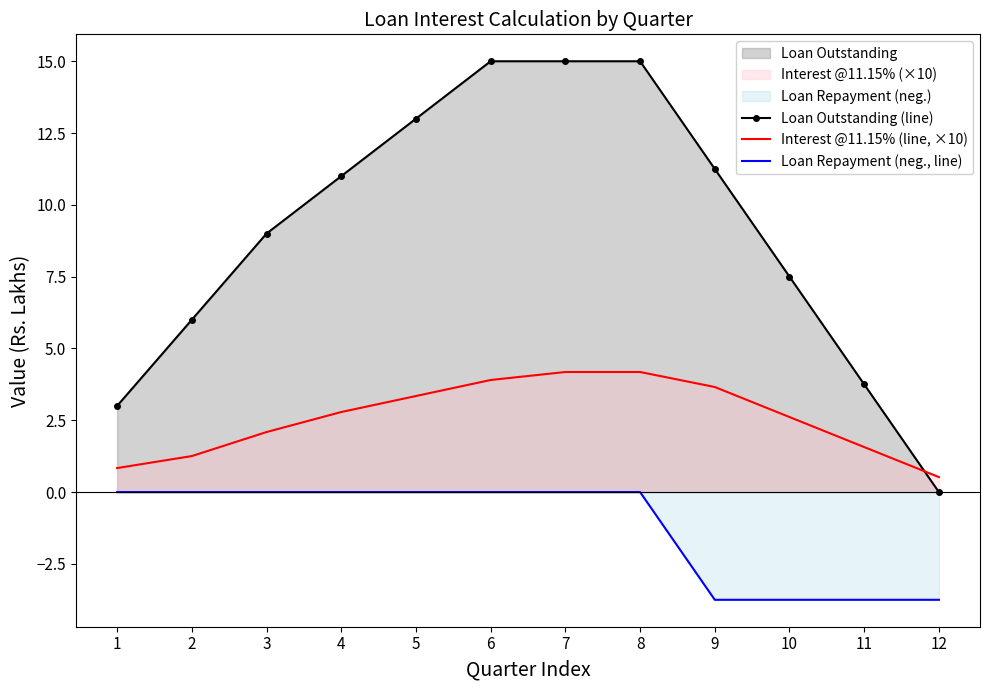

How many lines are shown in the chart?

3